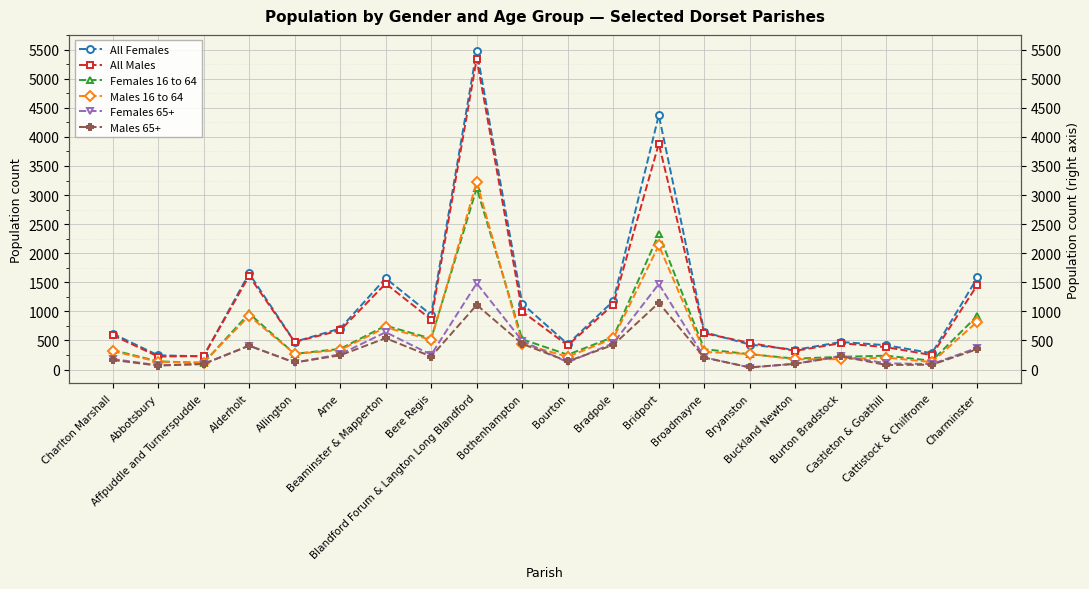

Does the chart display data point markers on the line(s)?

Yes